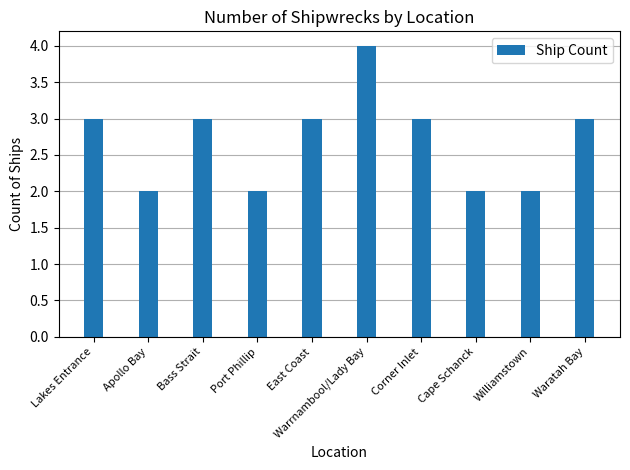

What is the average value?

3